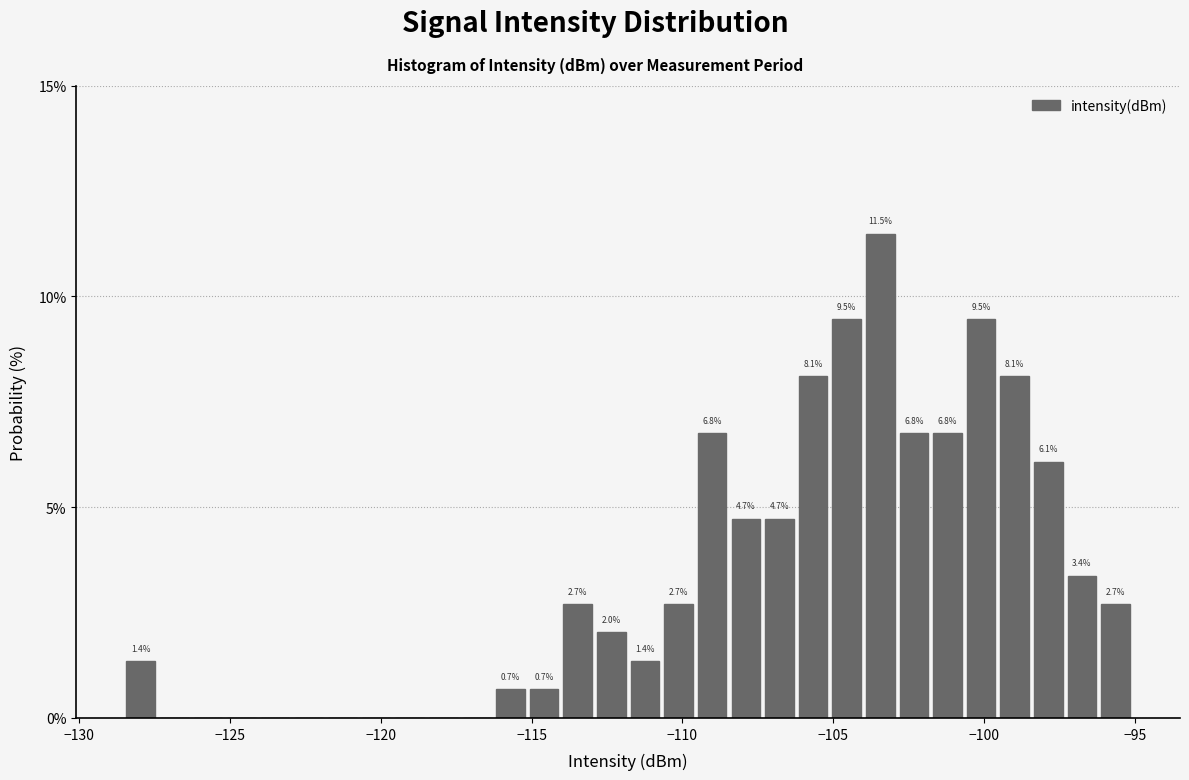

Read against the x-axis, roughly where is the centre of the tallest bar?

-103.5